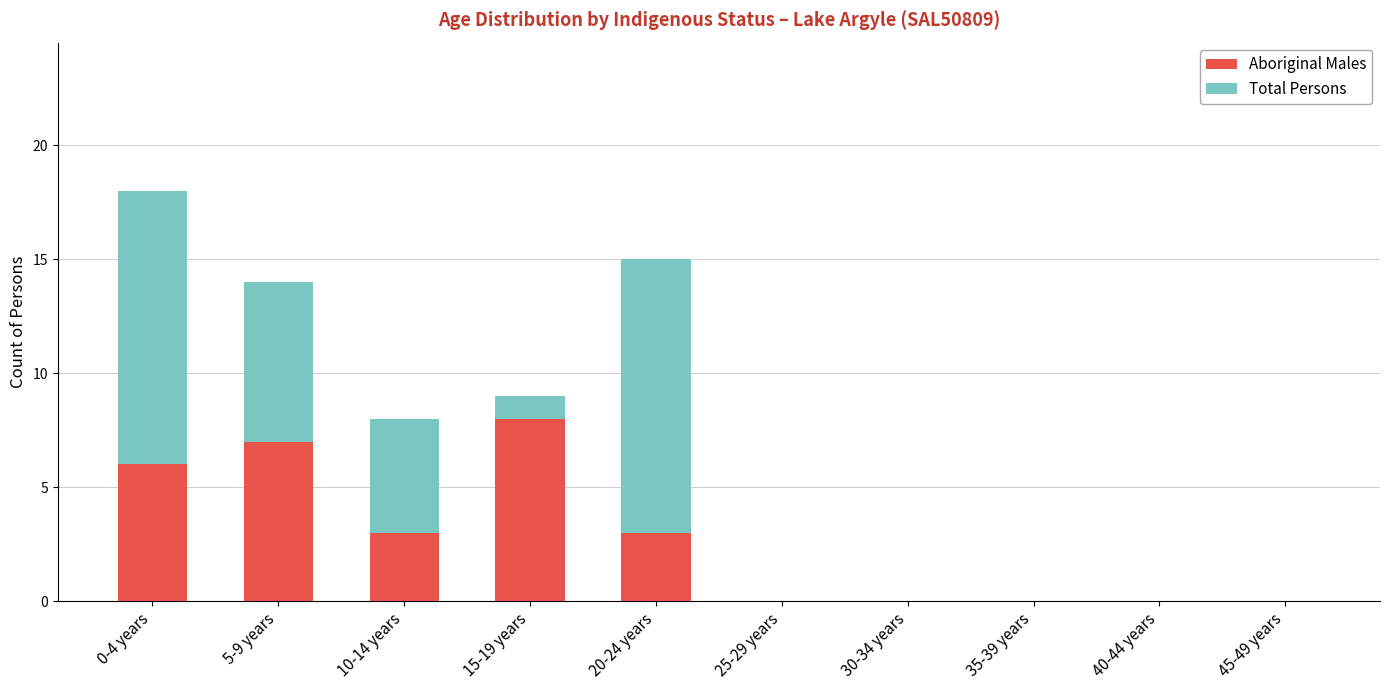

How many series are shown in this chart?

2